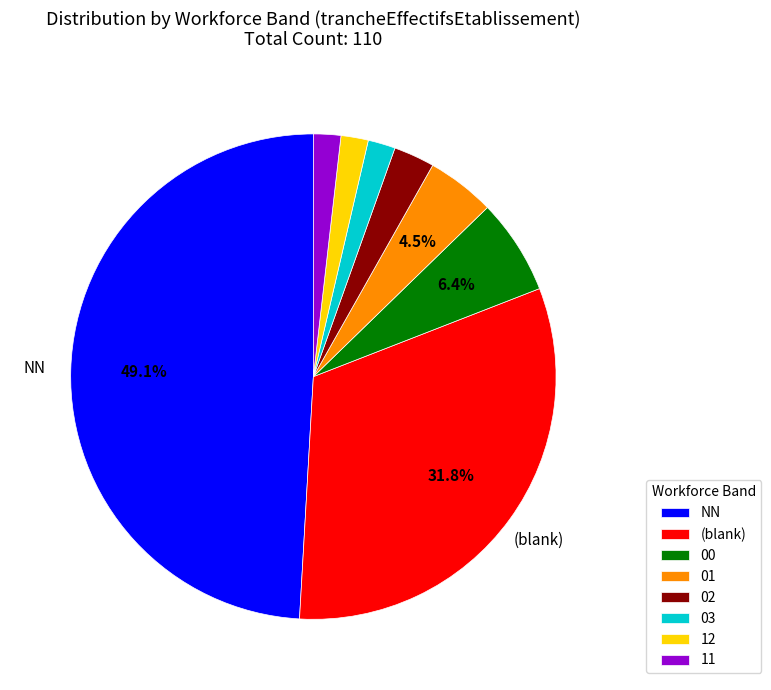

To the nearest percent, what is the average slice percentage?

12%